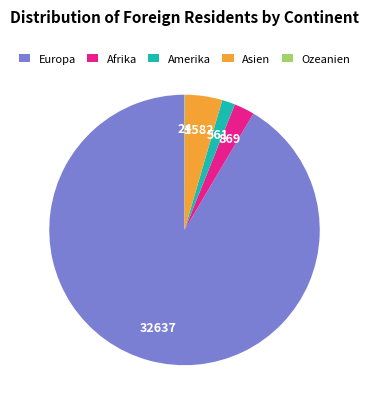

The Asien slice represents 4% of the pie. True or false?

True